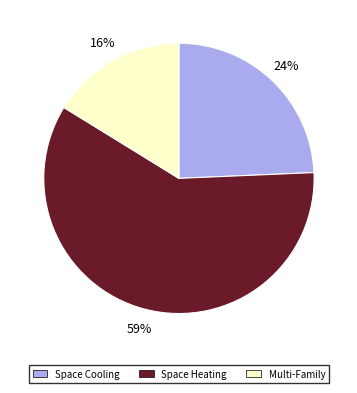

How many slices are in this pie chart?

3